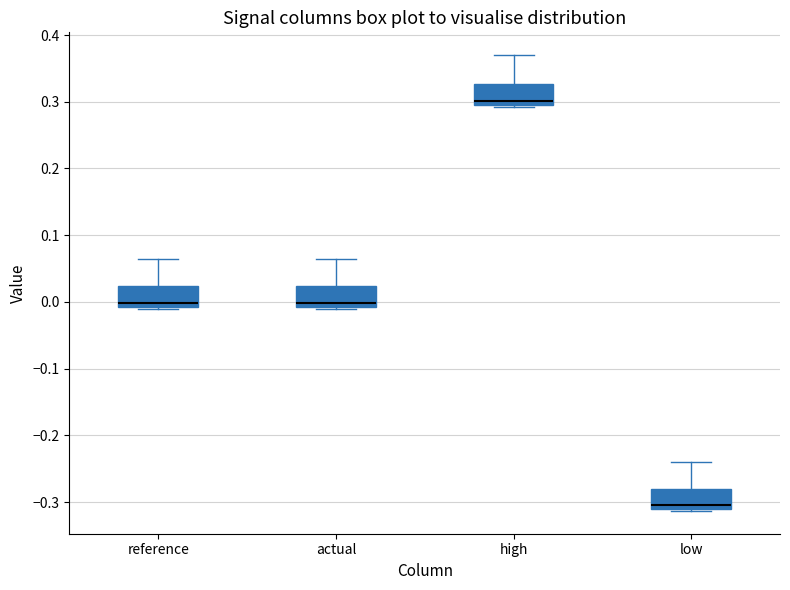

Reading left to right, read every box against the y-axis: the position of its median line, the range the box covers, and the ends of its whiskers. The values are not printed on the chart, so give them approximately, as read against the axis.

reference: median 0.00, box -0.01 to 0.02, whiskers -0.01 to 0.07
actual: median 0.00, box -0.01 to 0.02, whiskers -0.01 to 0.07
high: median 0.30, box 0.29 to 0.33, whiskers 0.29 to 0.37
low: median -0.30, box -0.31 to -0.28, whiskers -0.31 to -0.24